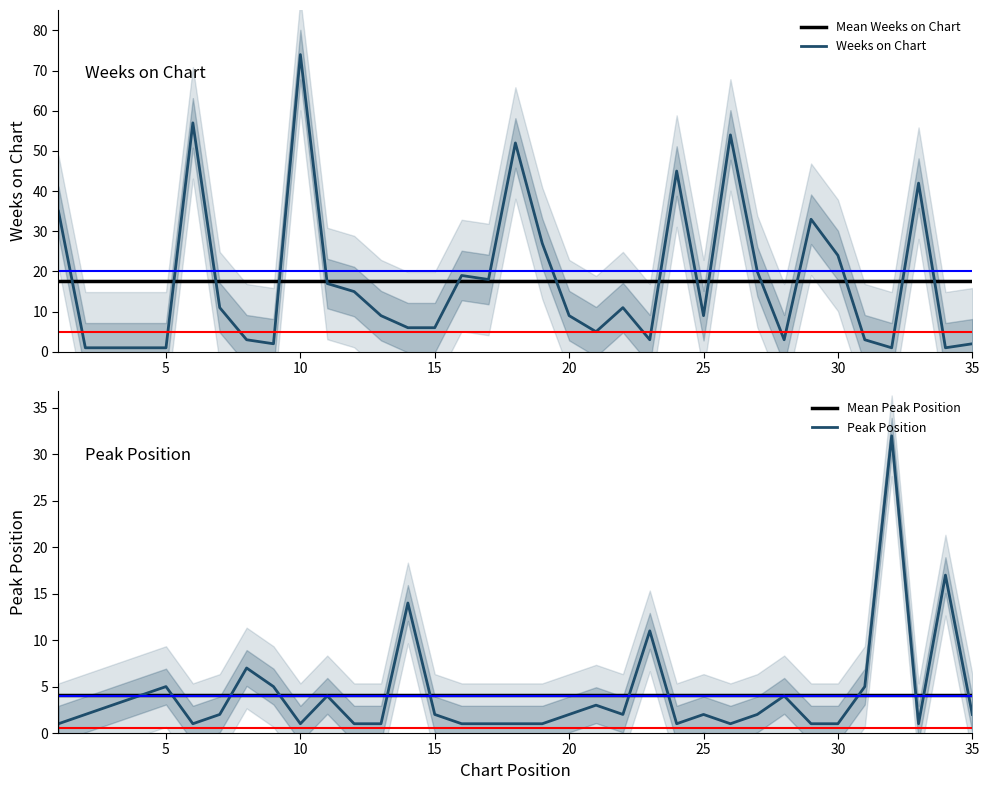

Count the number of data series in this chart.

4